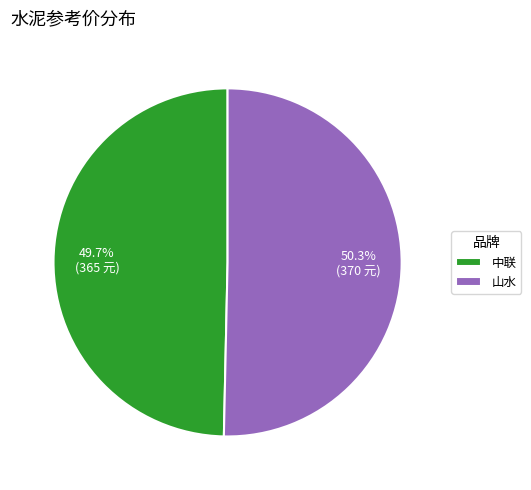

How many slices are in this pie chart?

2